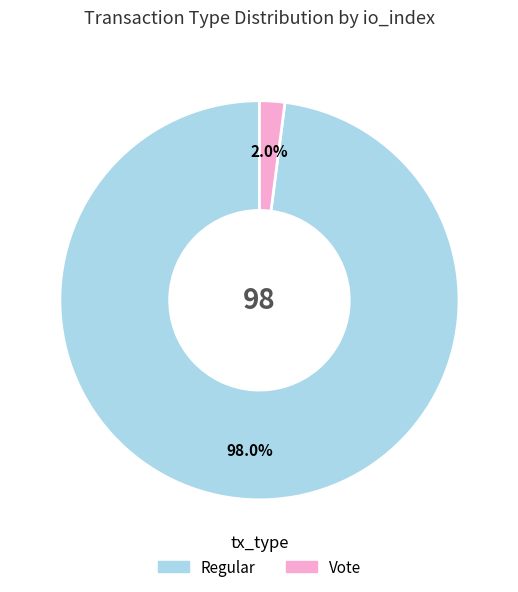

Between Vote and Regular, which is larger?

Regular